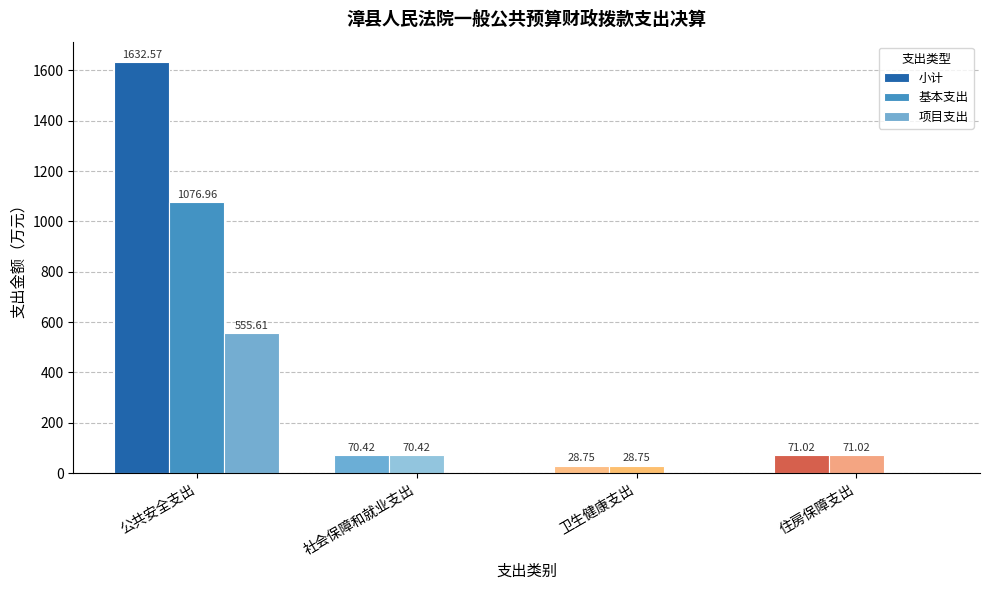

What are all the series names shown in the legend?

小计, 基本支出, 项目支出